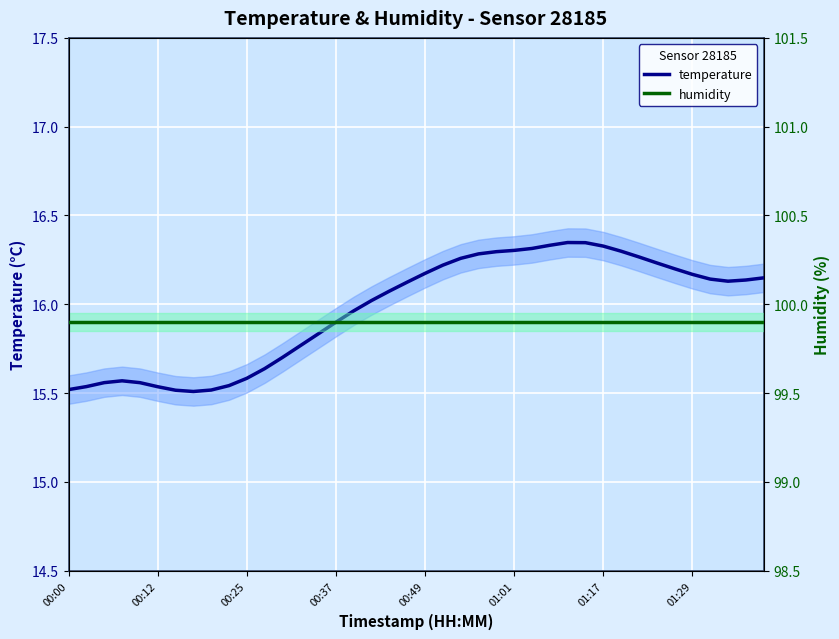

True or false: humidity has a value of 99.9 at 8.

True